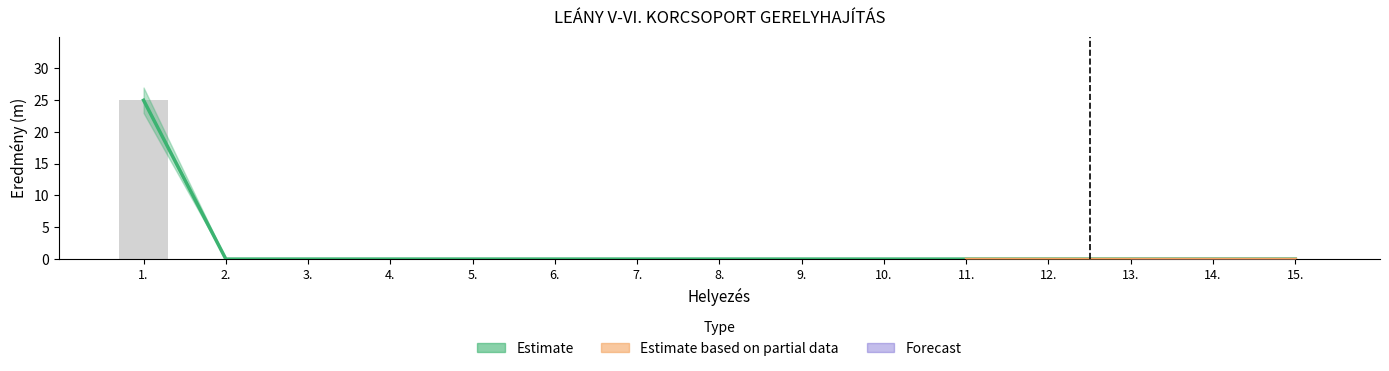

Reading left to right, list all the values displayed in this chart.

25.0	0.0	0.0	0.0	0.0	0.0	0.0	0.0	0.0	0.0	0.0	0.0	0.0	0.0	0.0